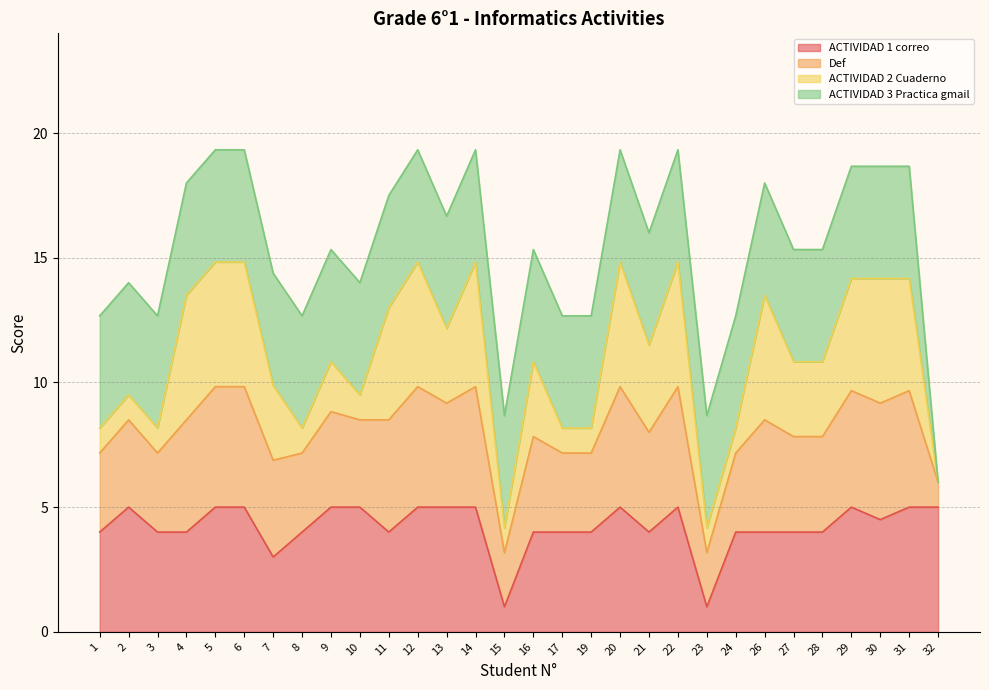

True or false: ACTIVIDAD 1 correo has a value of 8.4 at 2.

False